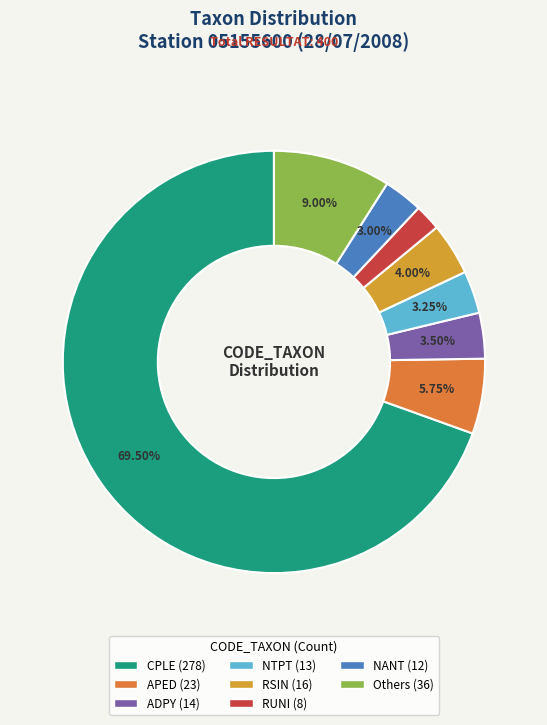

Count the number of slices in the pie.

8